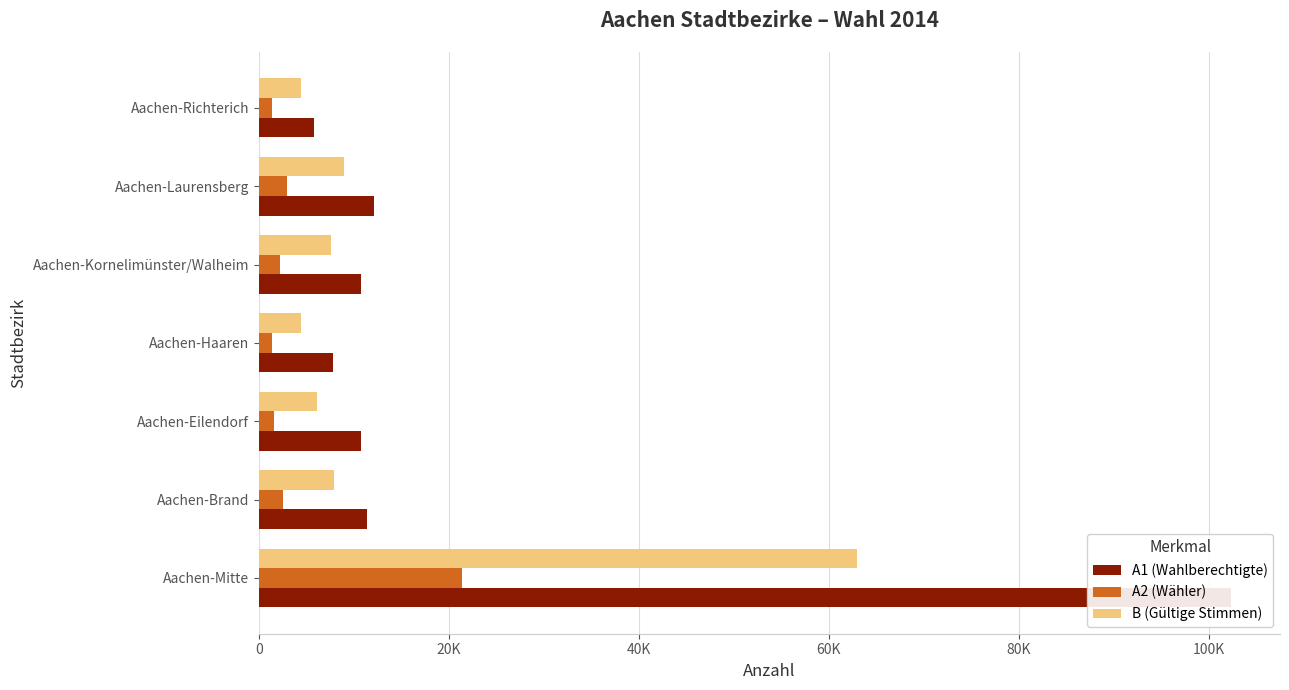

Reading left to right, extract all data points from this chart.

A1 (Wahlberechtigte): 102395	11358	10741	7838	10760	12162	5829
A2 (Wähler): 21392	2553	1561	1375	2241	2923	1353
B (Gültige Stimmen): 62938	7968	6104	4494	7596	8965	4474